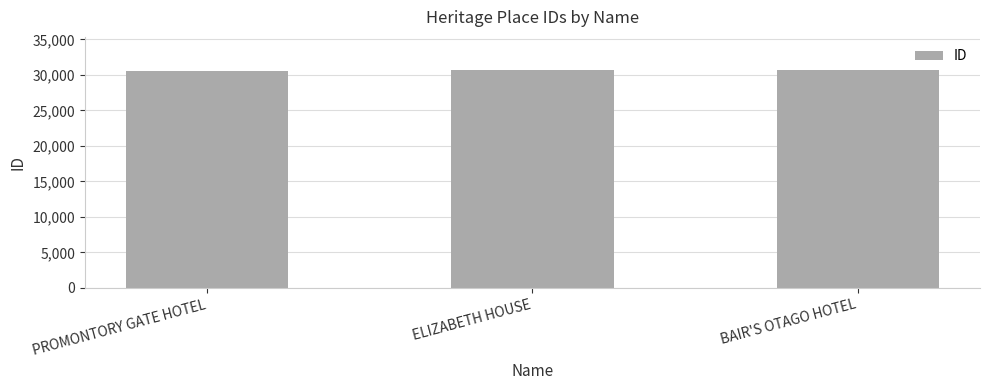

The chart shows a value of 49814 at PROMONTORY GATE HOTEL. True or false?

False